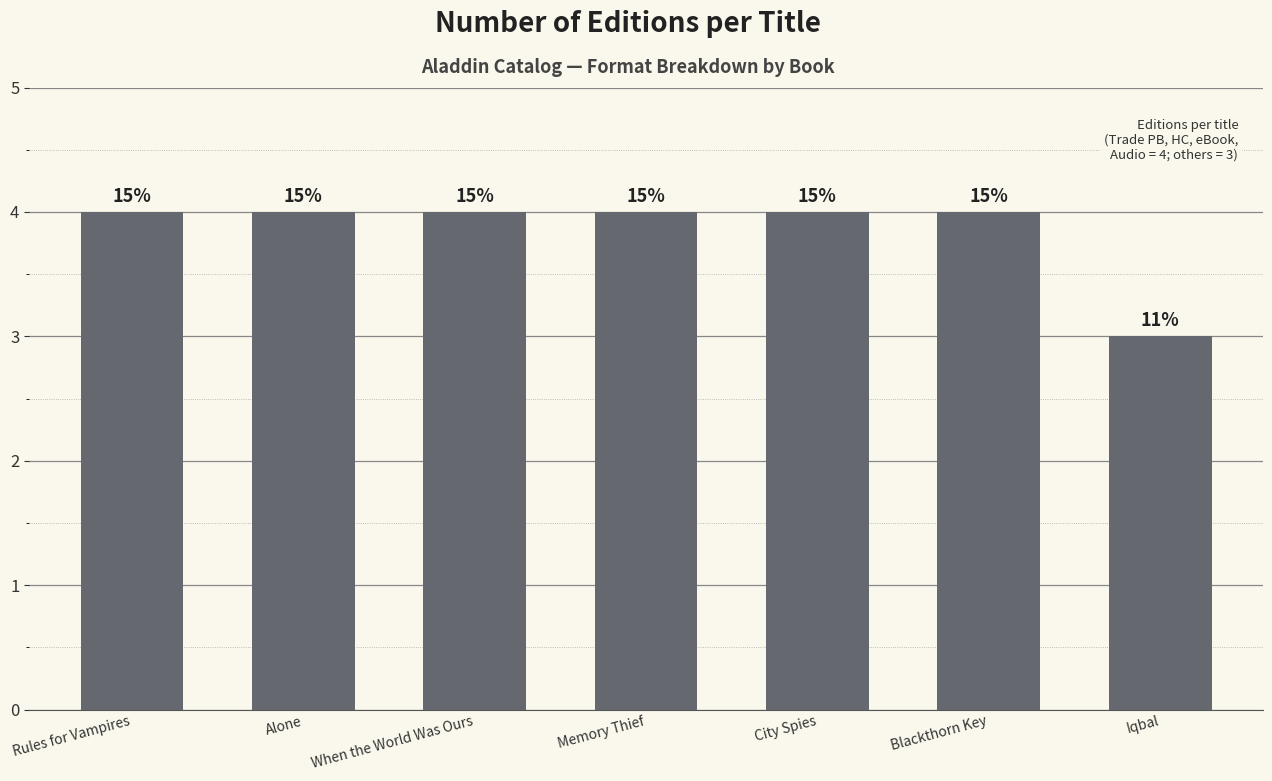

Reading left to right, what are all the values shown in this chart?

4	4	4	4	4	4	3